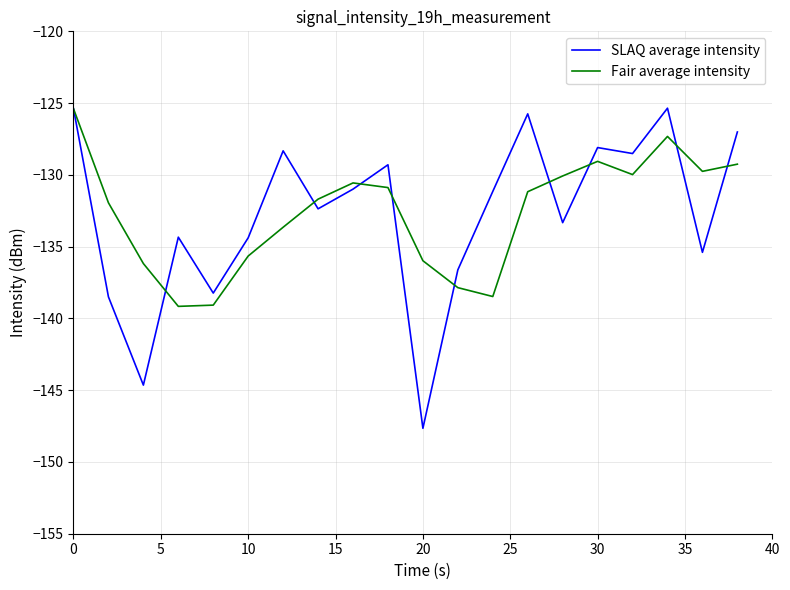

Which series has the largest range (max minus min)?

SLAQ average intensity